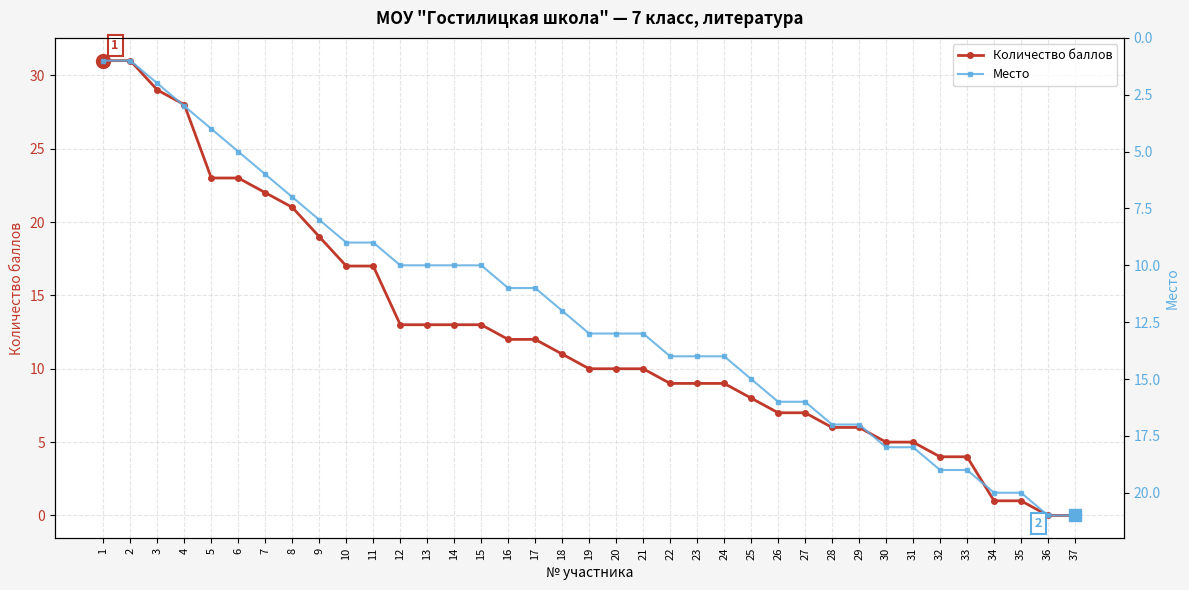

Does the chart display data point markers on the line(s)?

Yes